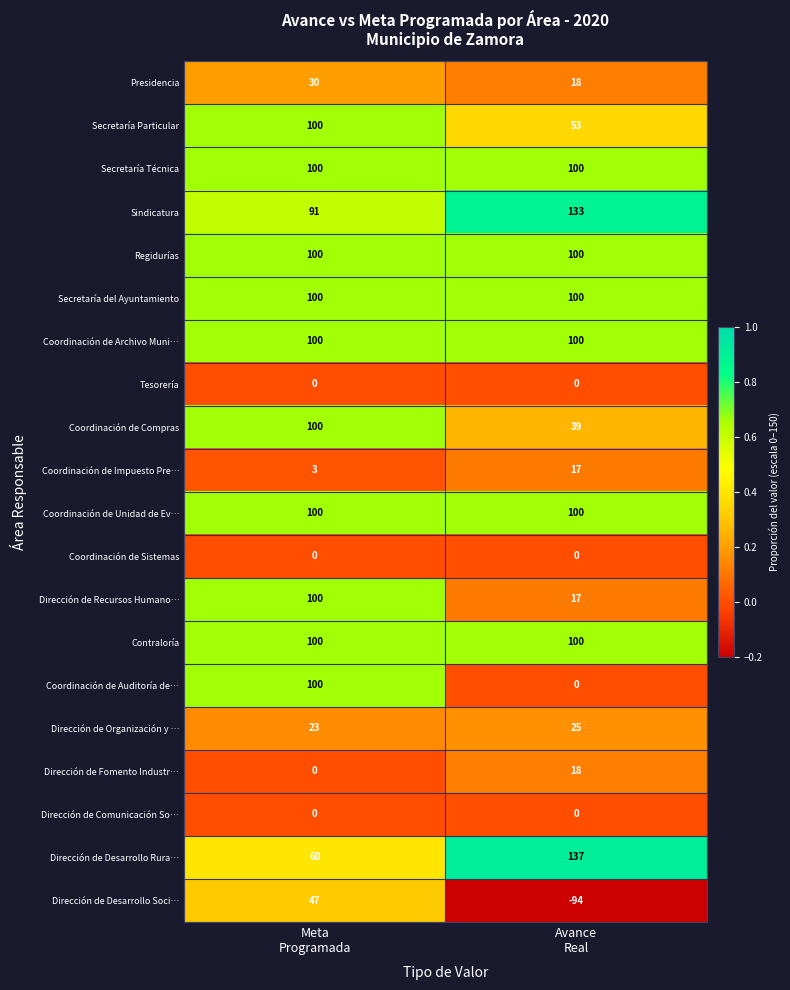

Which series has the widest spread of values?

Dirección de Desarrollo Soci…